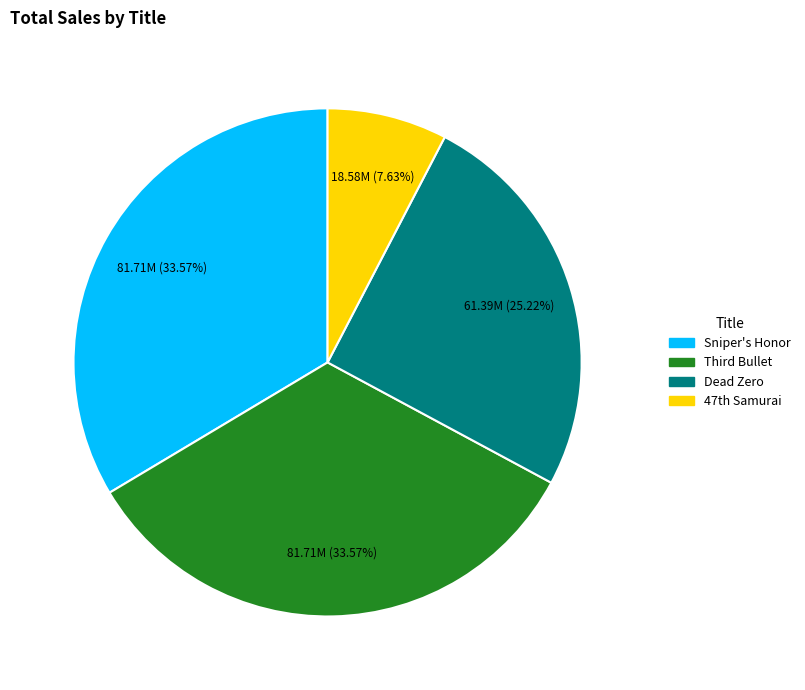

What is the smallest slice in the pie chart?

47th Samurai